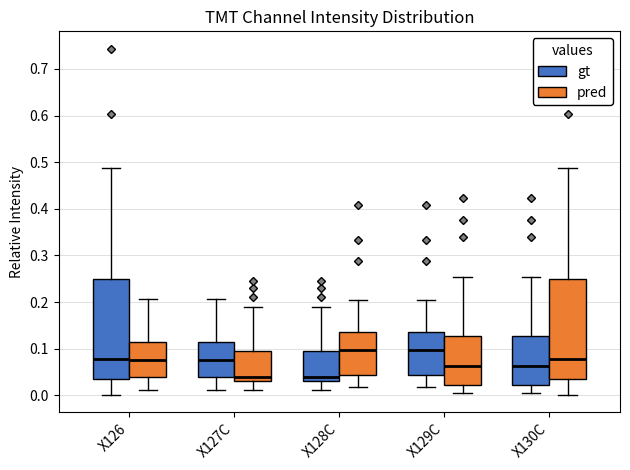

Where is the upper edge of the box for X127C (gt) on the y-axis? The values are not printed on the chart, so give them approximately, as read against the axis.

0.11